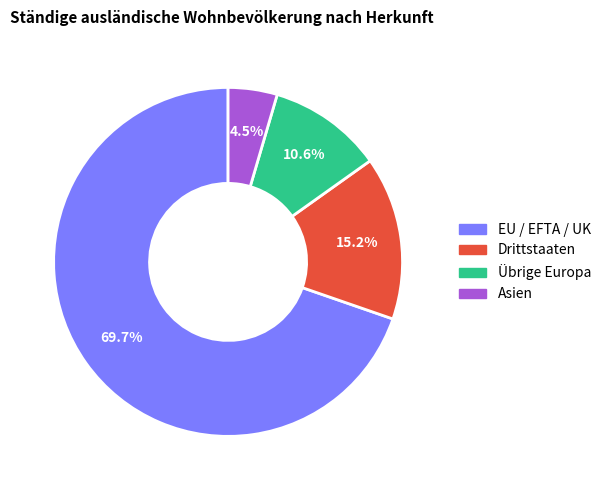

To the nearest percent, what is the average slice percentage?

25%